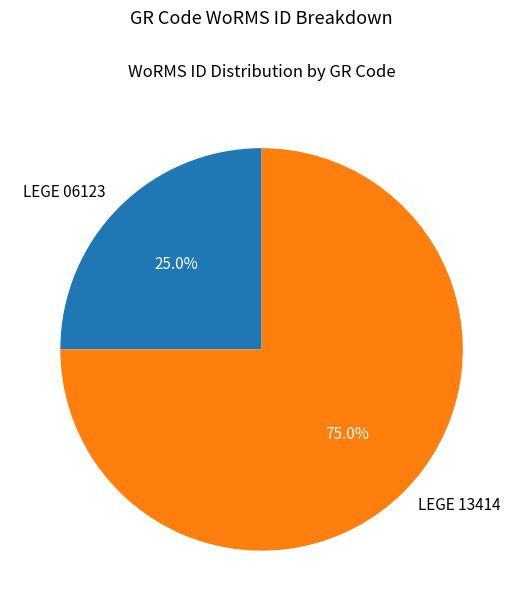

Combined, do LEGE 13414 and LEGE 06123 account for over 50%?

Yes